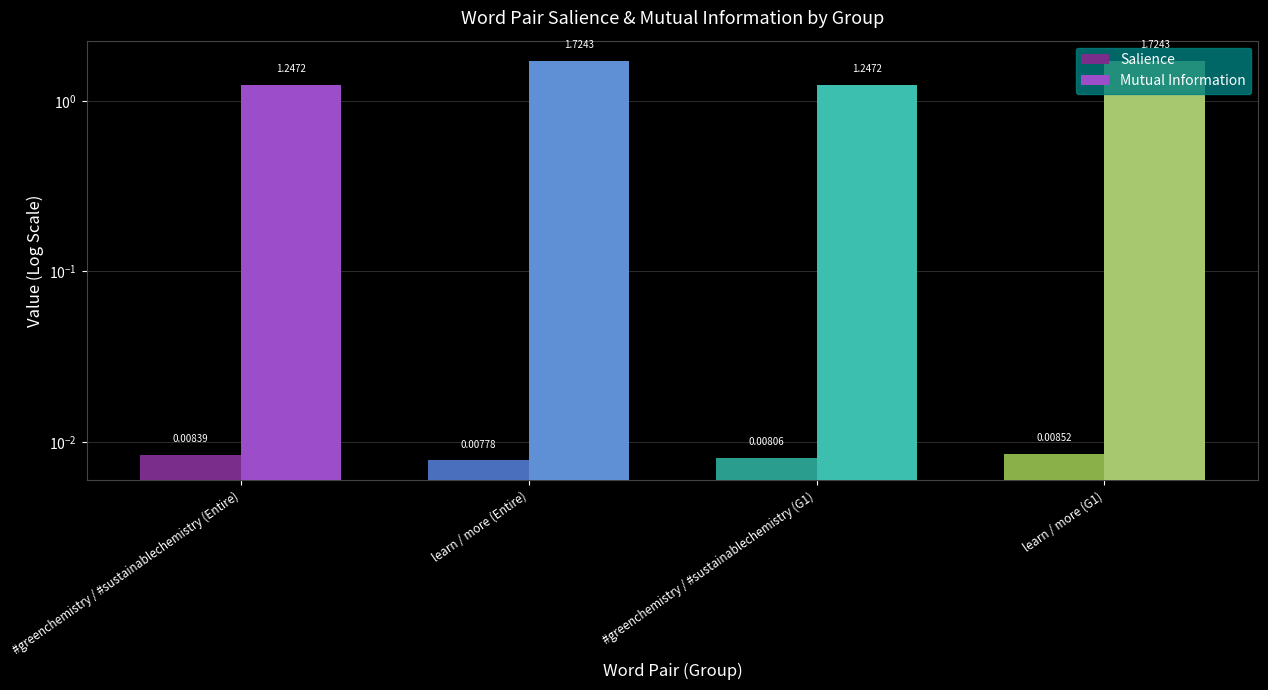

At which category does the chart reach its peak across all series?

learn / more (Entire)